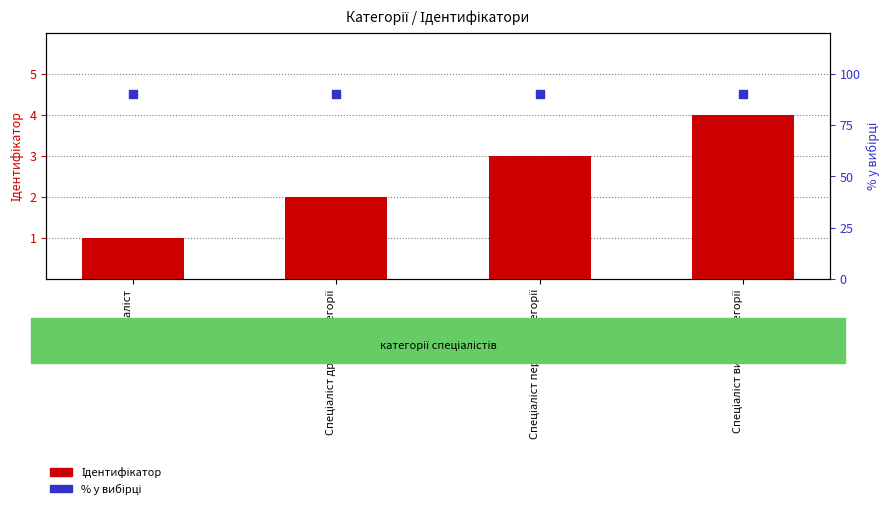

At how many categories does at least one series exceed 15?

4